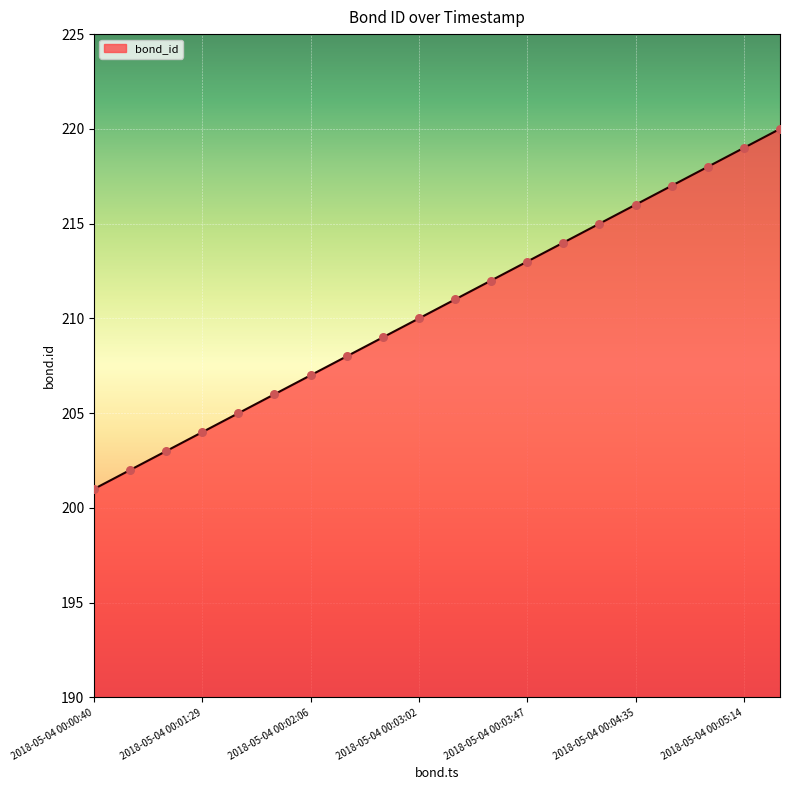

What is the maximum value shown in the chart?

220